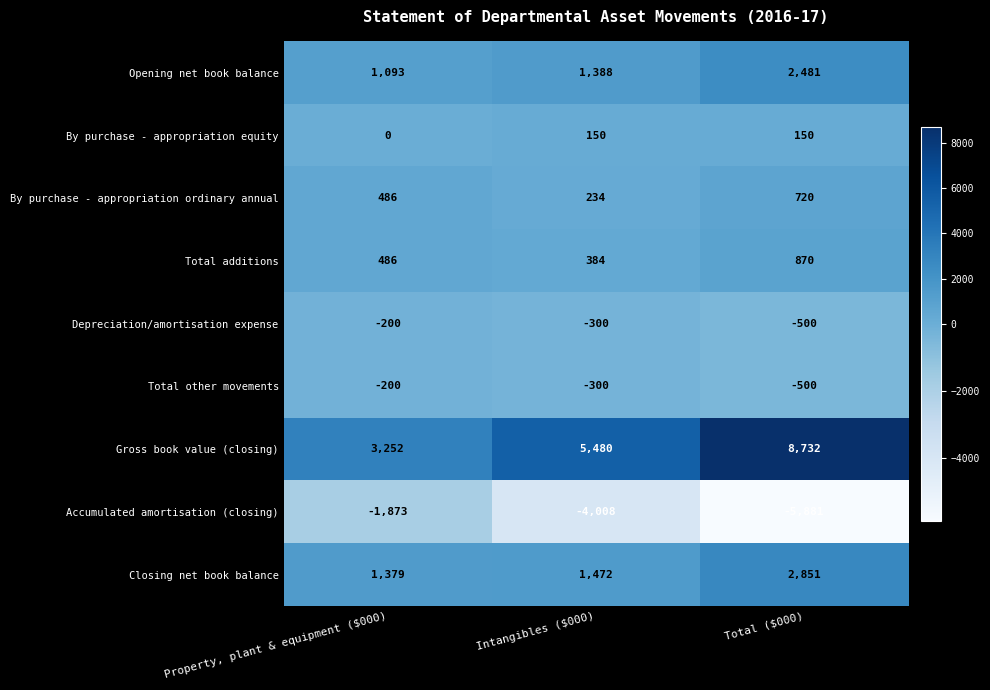

At which label is Closing net book balance closest to 2115?

Intangibles ($000)